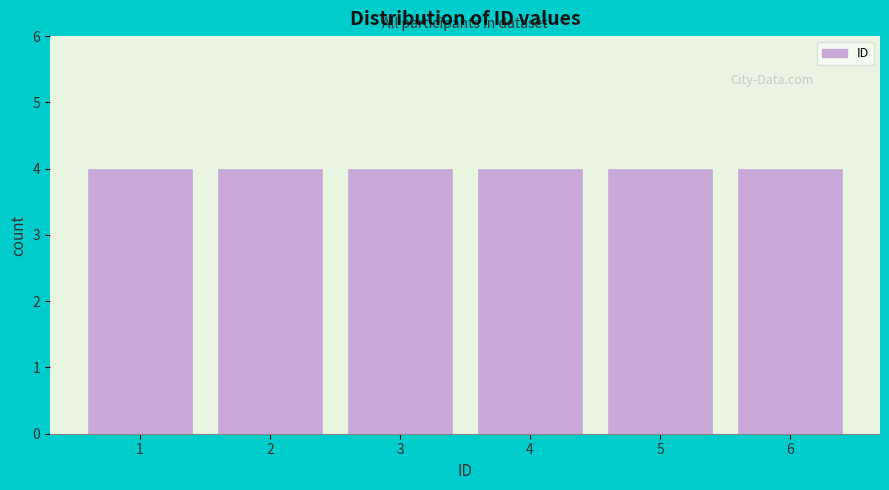

What is the height of the bar covering 4.5 to 5.5 on the x-axis? The values are not printed on the chart, so give them approximately, as read against the axis.

4